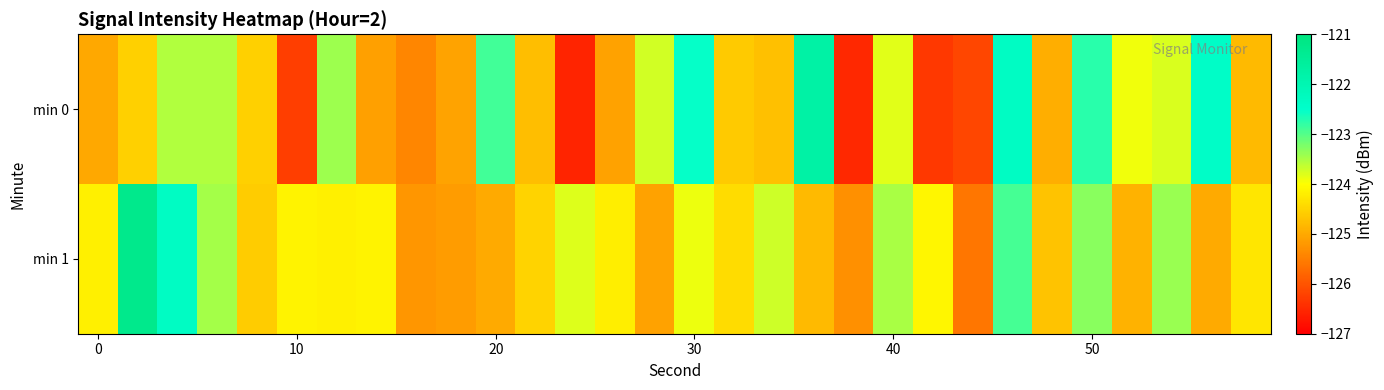

Count the number of data series in this chart.

2